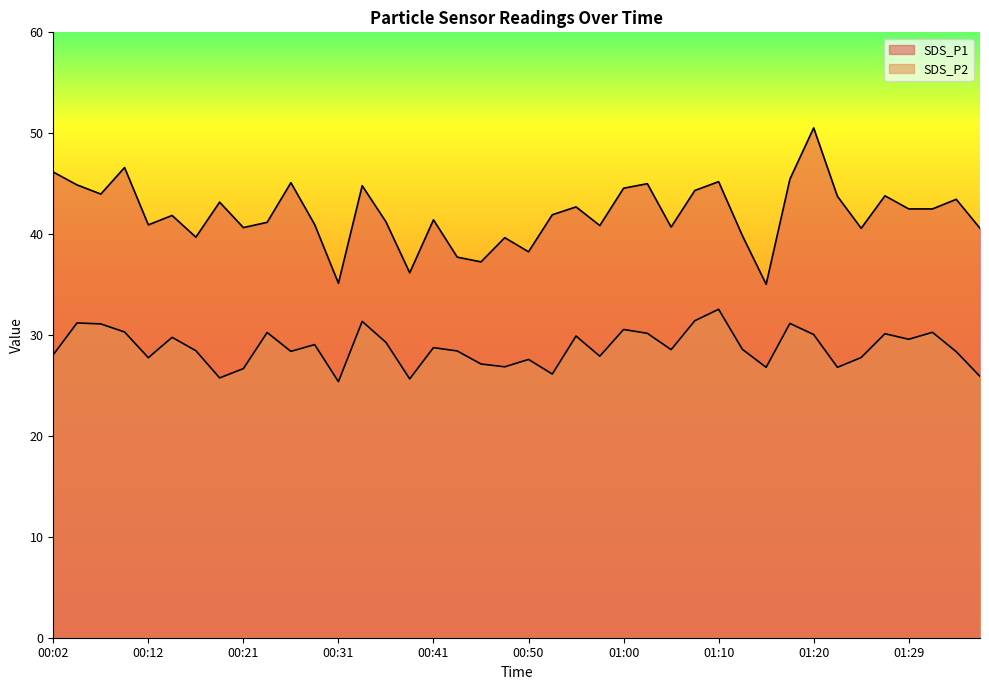

True or false: SDS_P1 and SDS_P2 cross at least once.

False